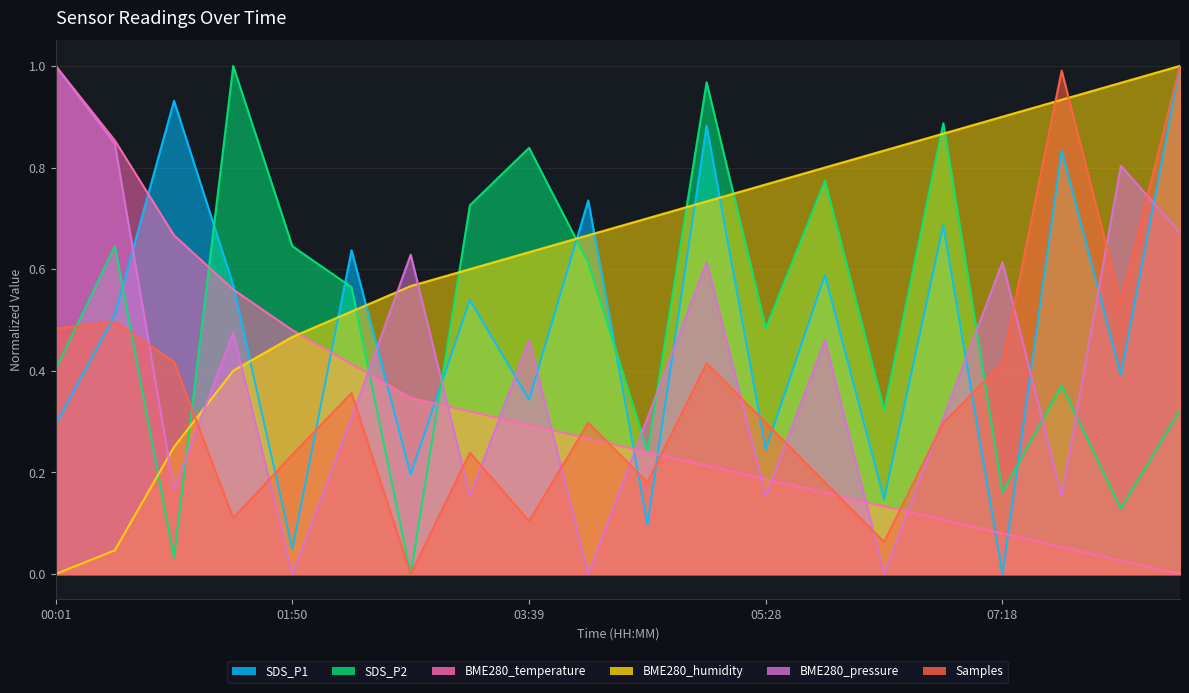

What is the sum of the BME280_humidity values at 02:44 and 03:12?

1.2